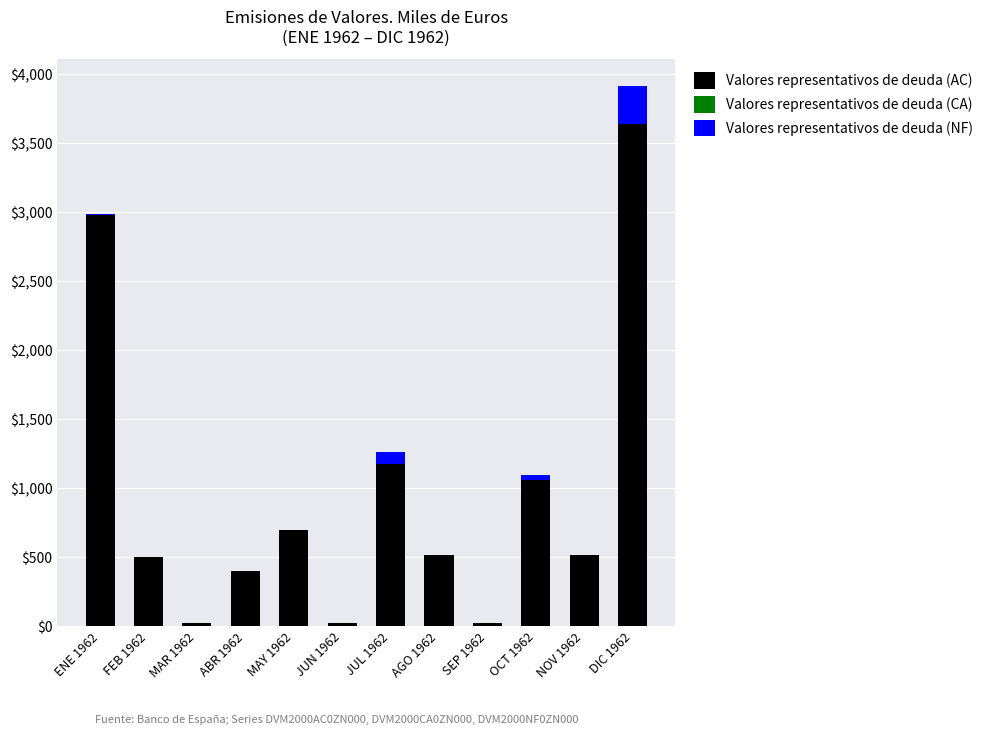

What is the total value across all series at OCT 1962?

1095